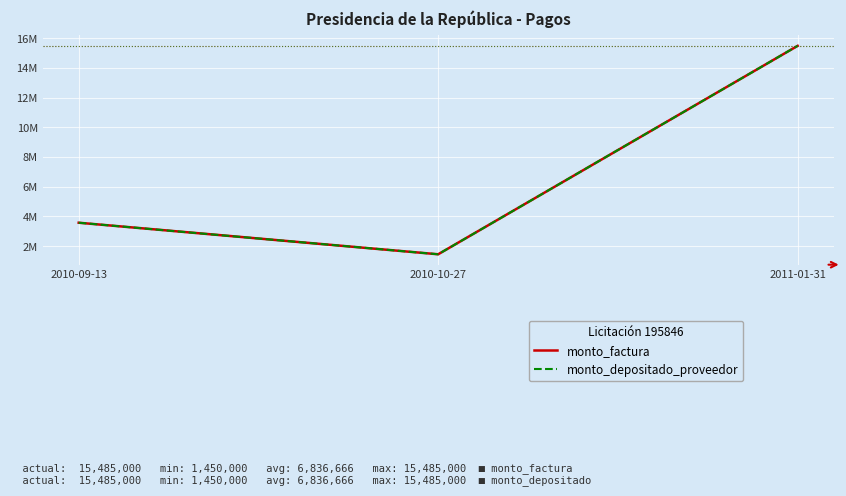

Does the chart have visible grid lines?

Yes